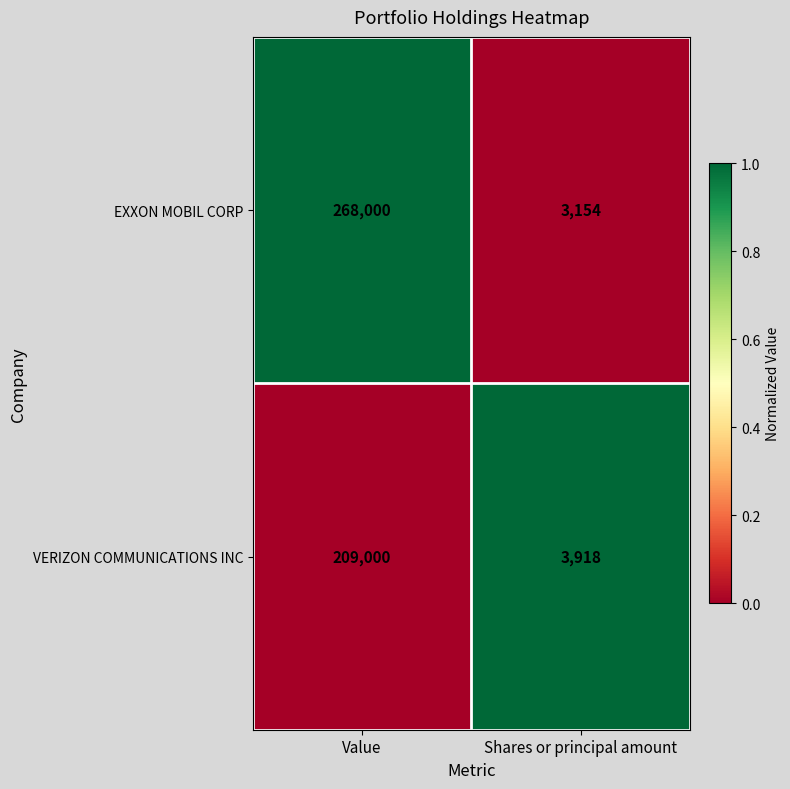

What is the sum of the EXXON MOBIL CORP values at Shares or principal amount and Value?

271154